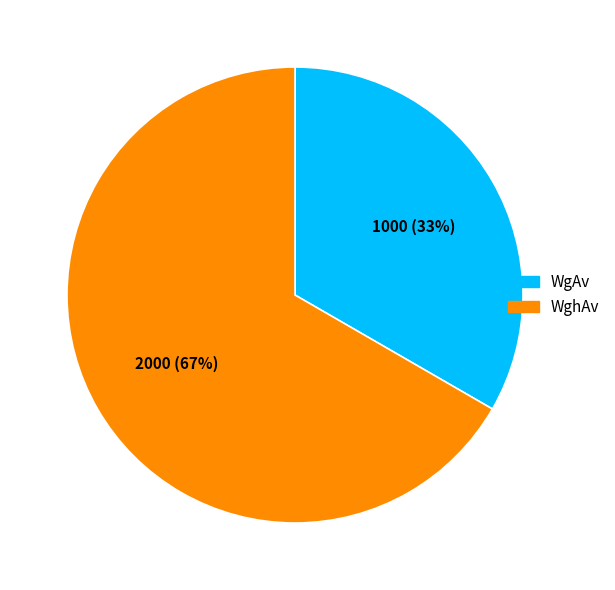

To the nearest percent, what portion does WgAv represent?

33%